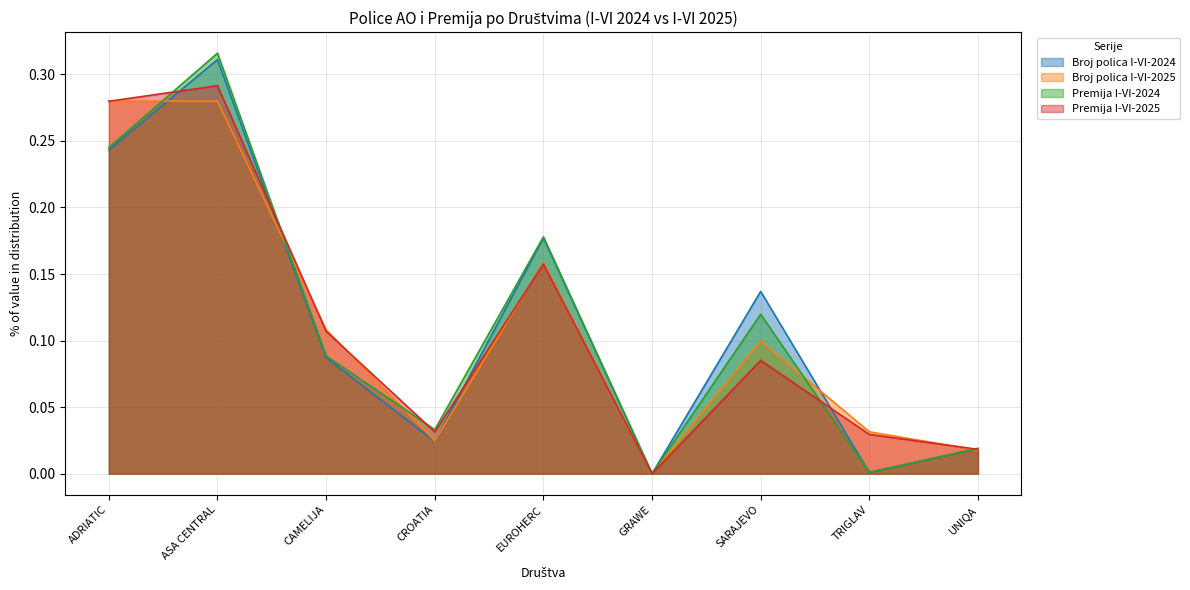

What is the sum of the Premija I-VI-2024 values at CAMELIJA and CROATIA?

0.1